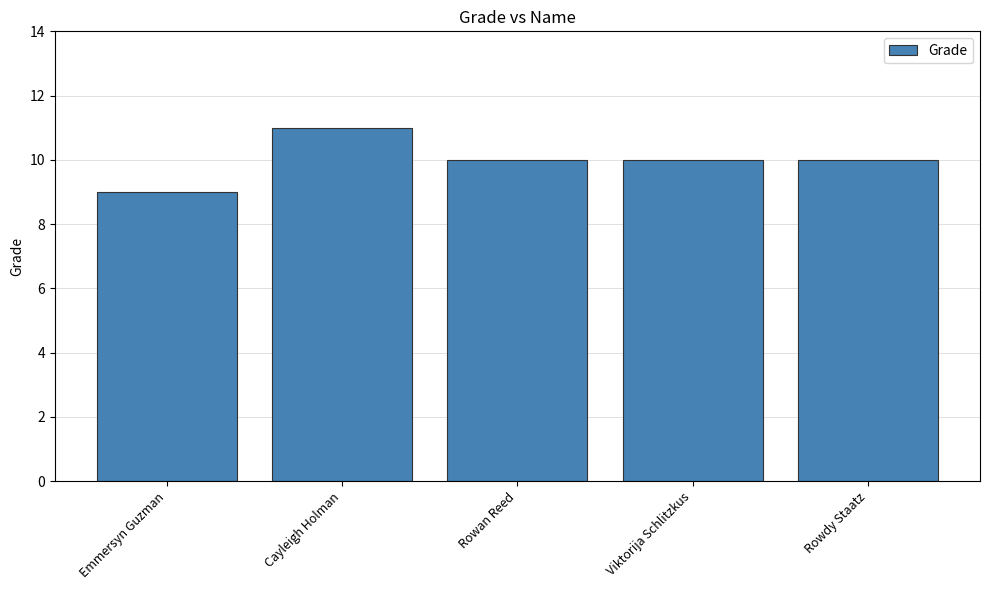

What is the difference between the maximum and minimum values?

2